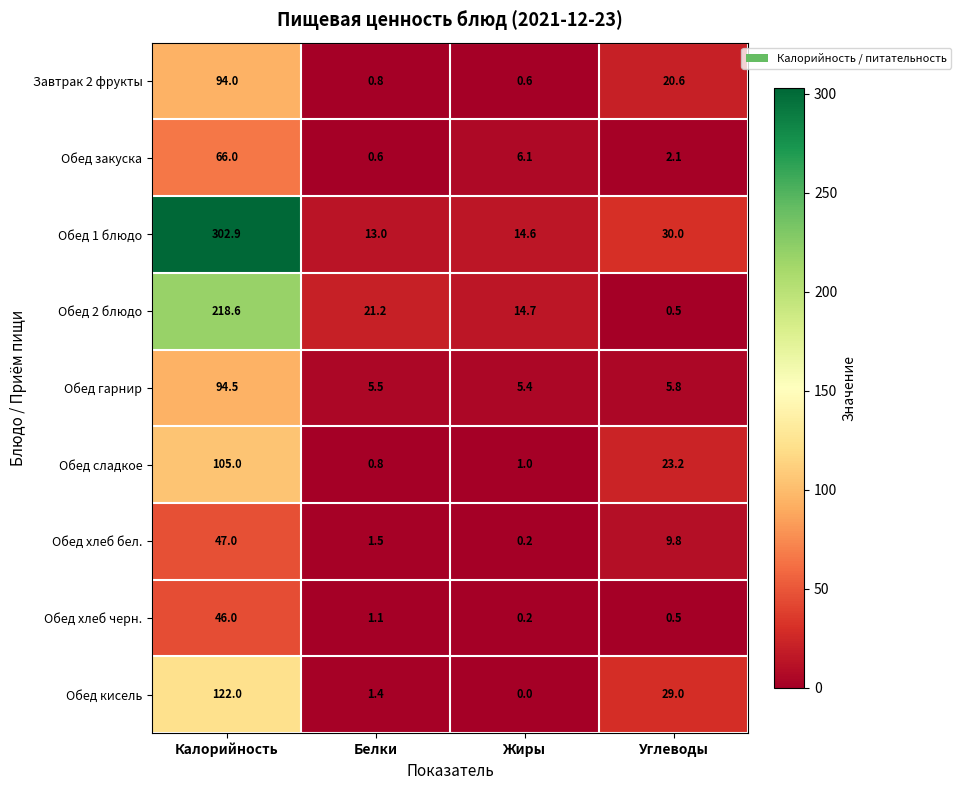

How many values in the Обед кисель series are below 29?

2